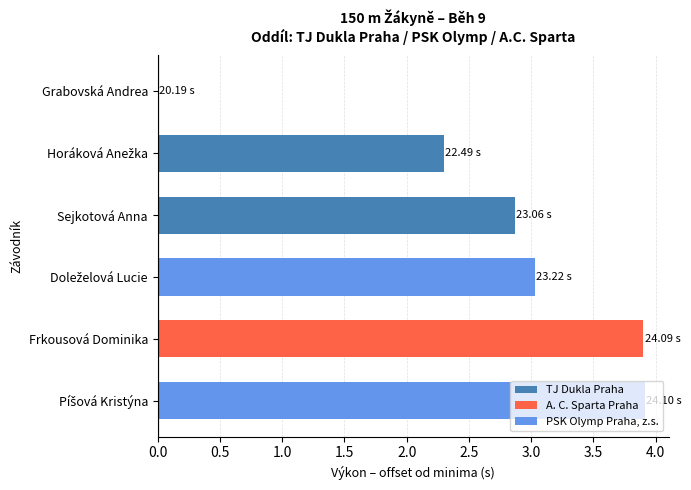

What is the sum of all values?

16.0